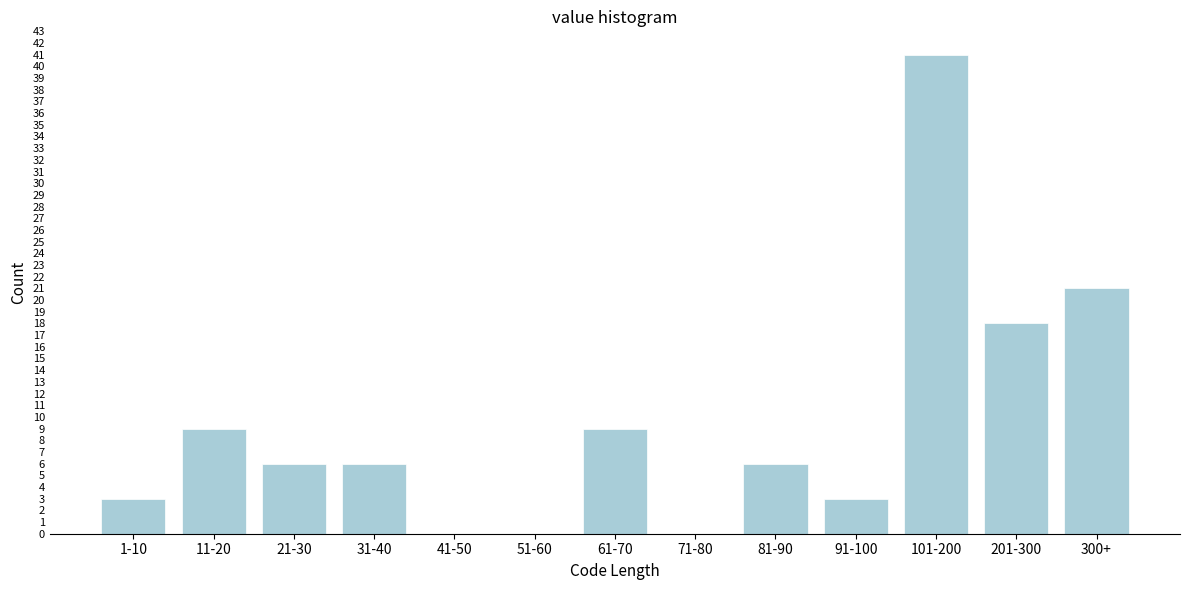

Reading left to right, list all the values displayed in this chart.

1-10=3	11-20=9	21-30=6	31-40=6	41-50=0	51-60=0	61-70=9	71-80=0	81-90=6	91-100=3	101-200=41	201-300=18	300+=21